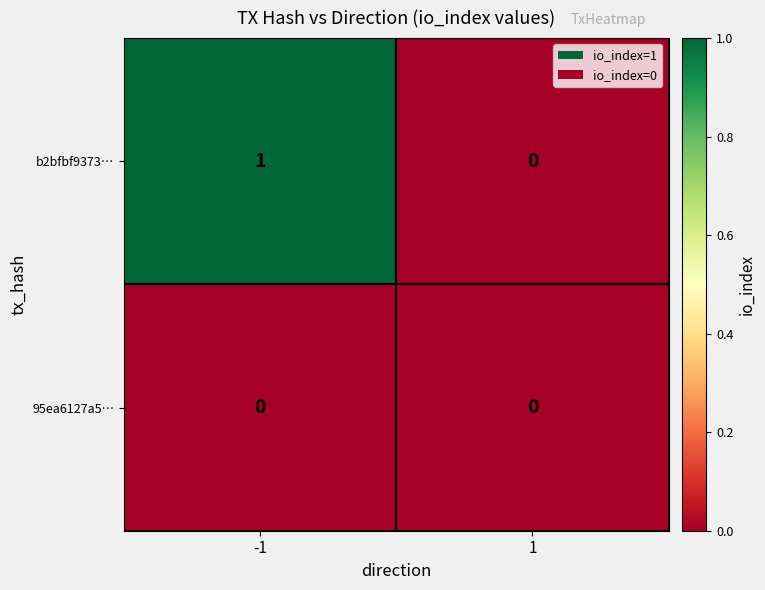

Reading left to right, extract all data points from this chart.

b2bfbf9373…: -1=1	1=0
95ea6127a5…: -1=0	1=0